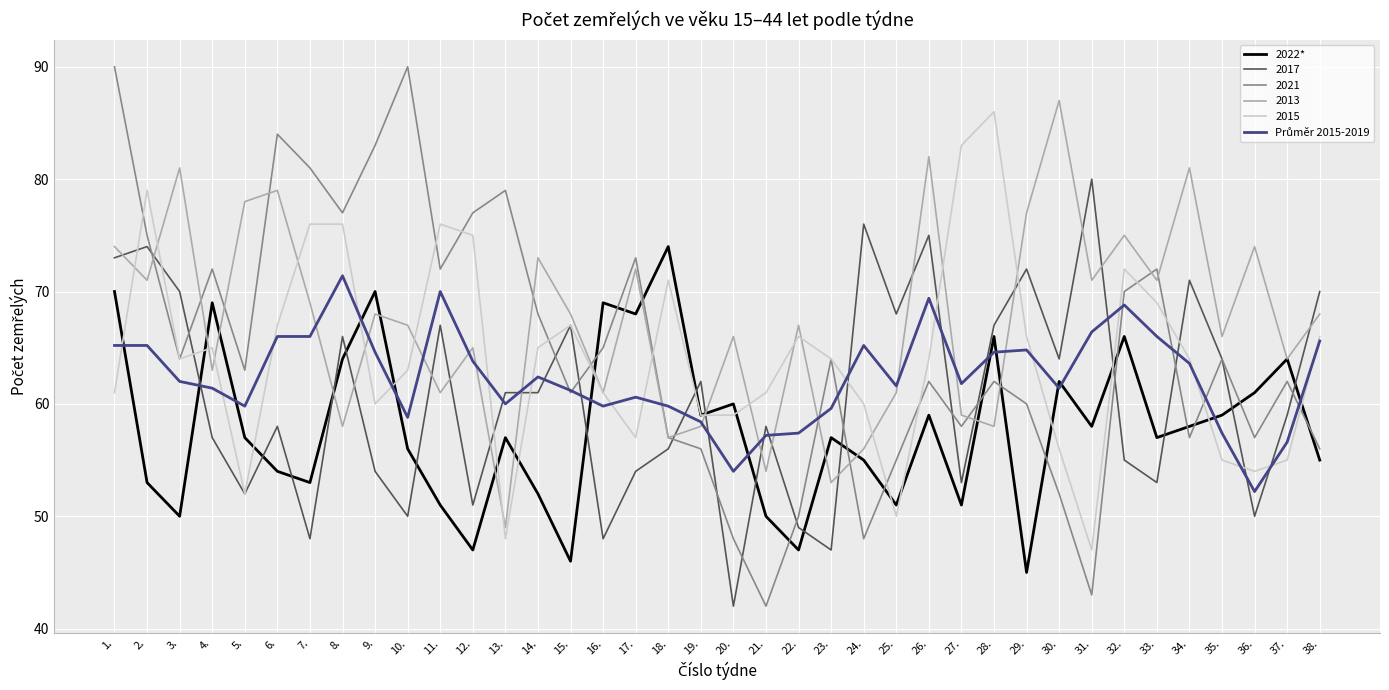

What is the total value across all series at 23.?

344.6